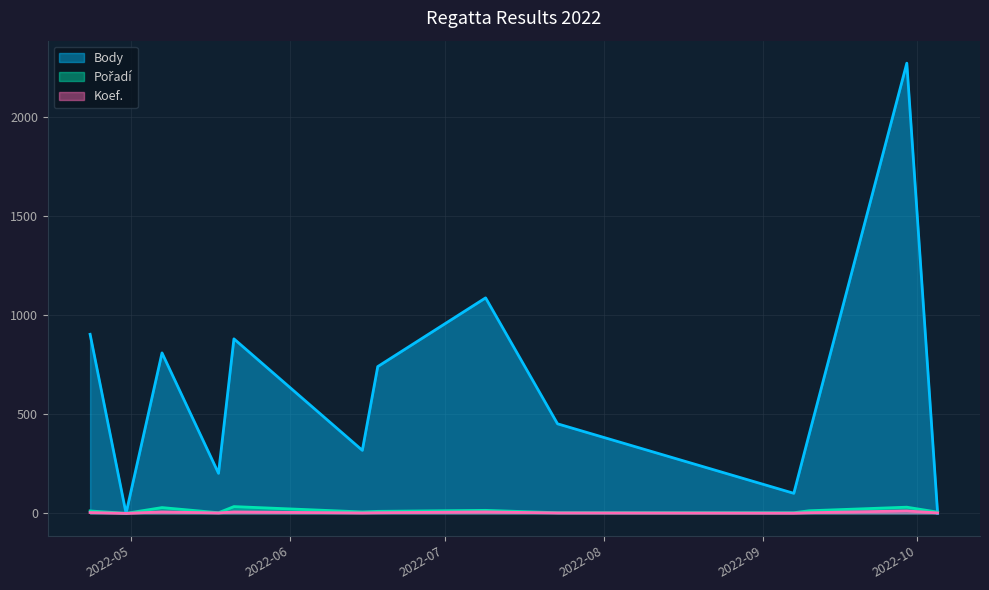

What are all the series names shown in the legend?

Body, Pořadí, Koef.